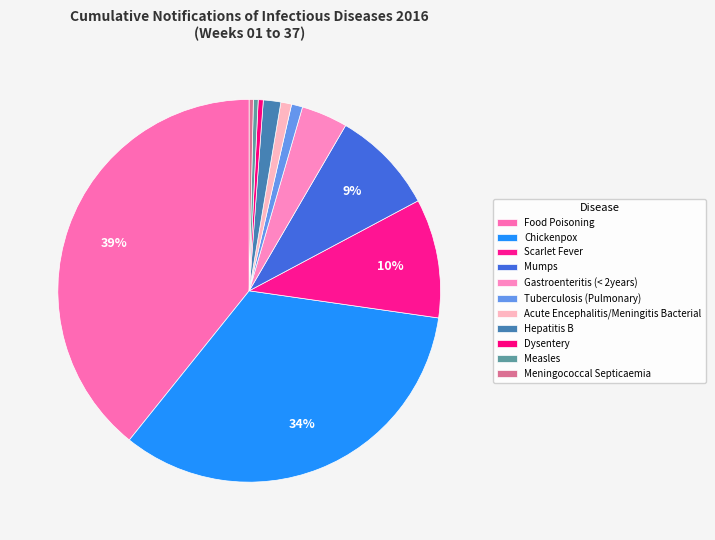

What is the largest slice in the pie chart?

Food Poisoning